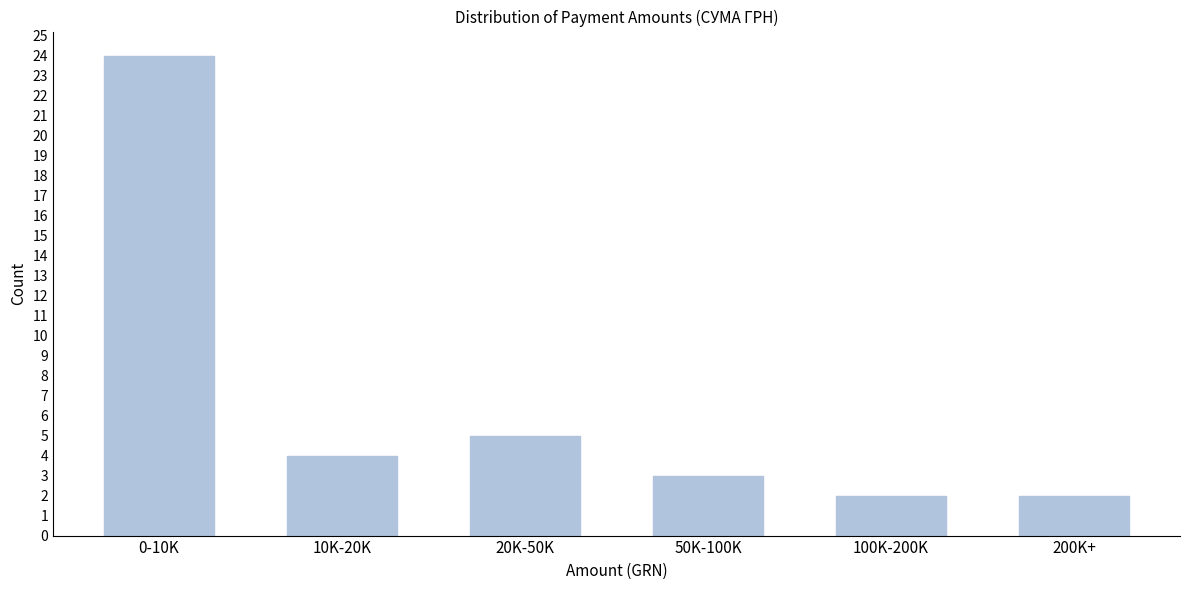

Reading left to right, transcribe all the data shown in this chart.

24	4	5	3	2	2